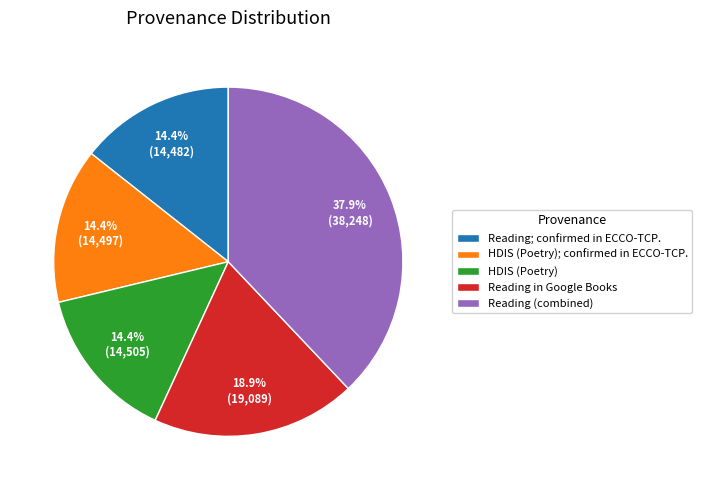

How many segments does this pie chart have?

5